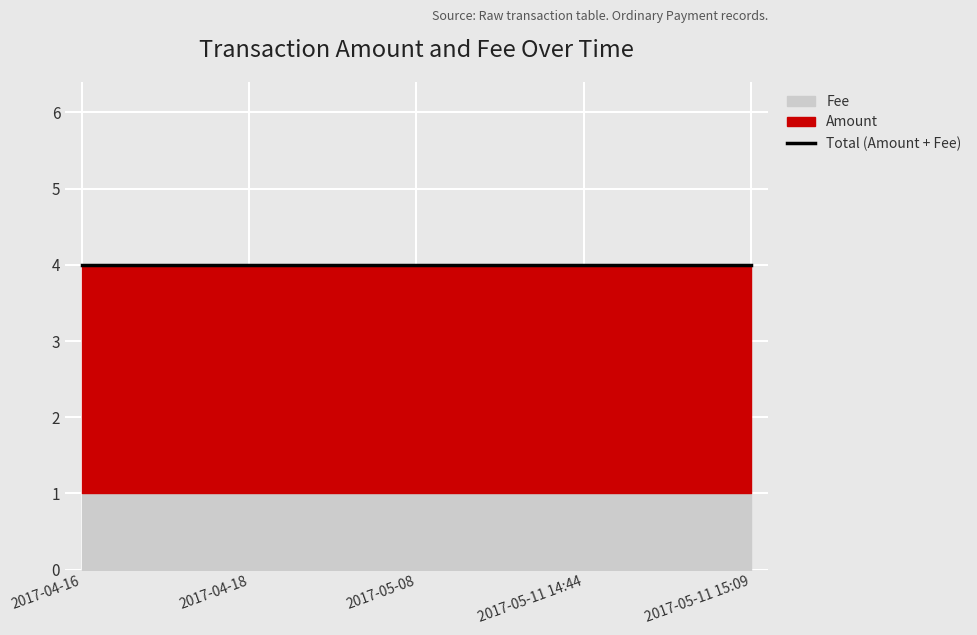

Is it true that Fee equals 2 at 2017-05-11 14:44?

False